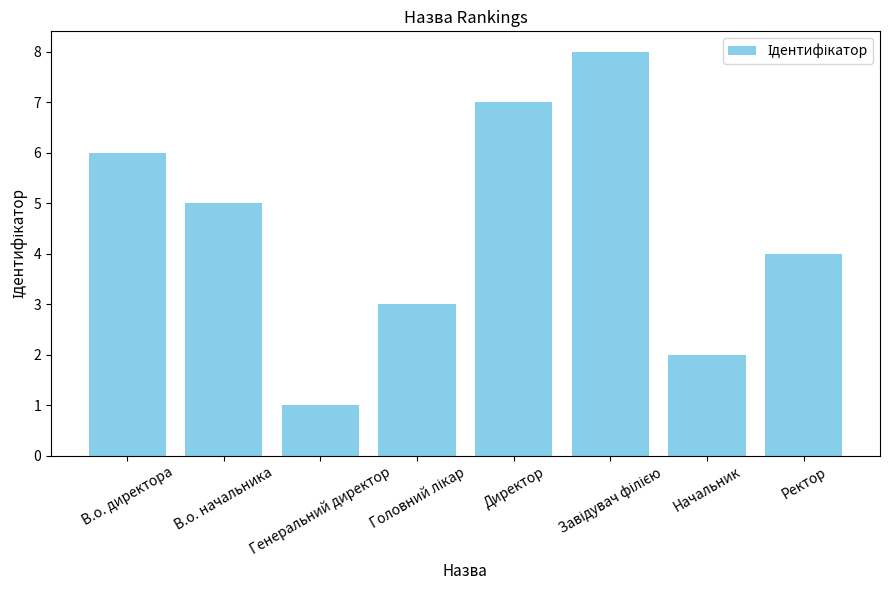

Does the chart contain stacked bars?

No